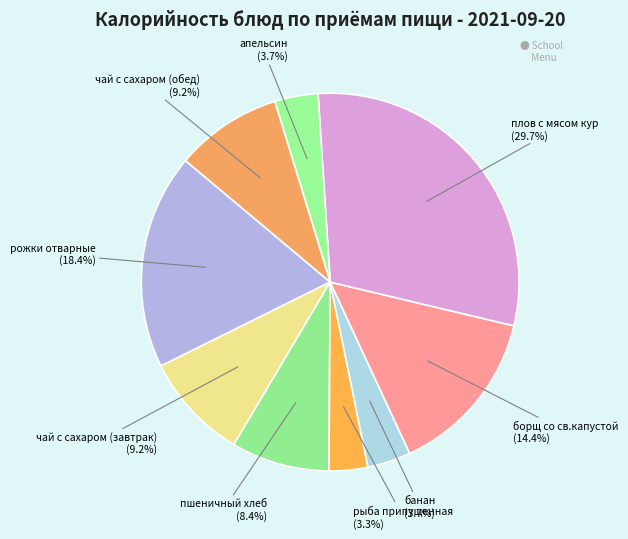

To the nearest percent, what is the difference between the largest and smallest slice percentages?

26%